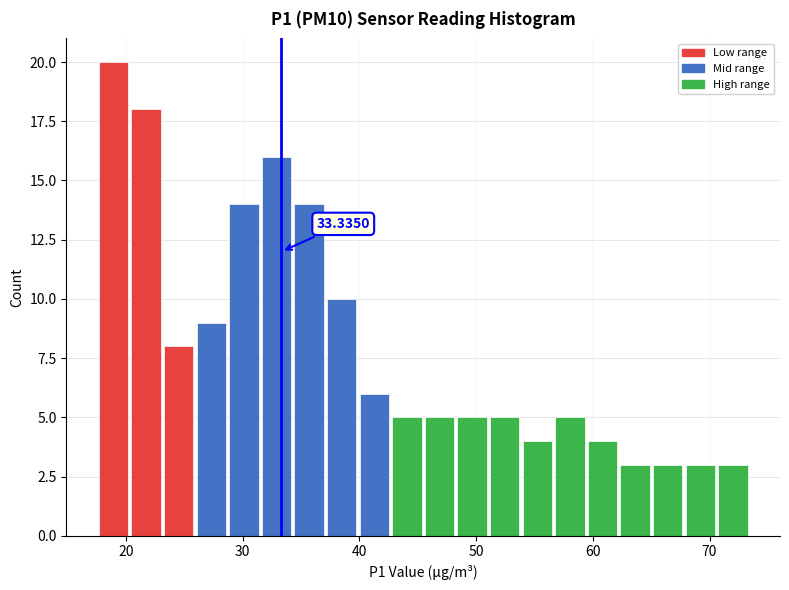

Read against the x-axis, roughly where is the centre of the tallest bar?

19